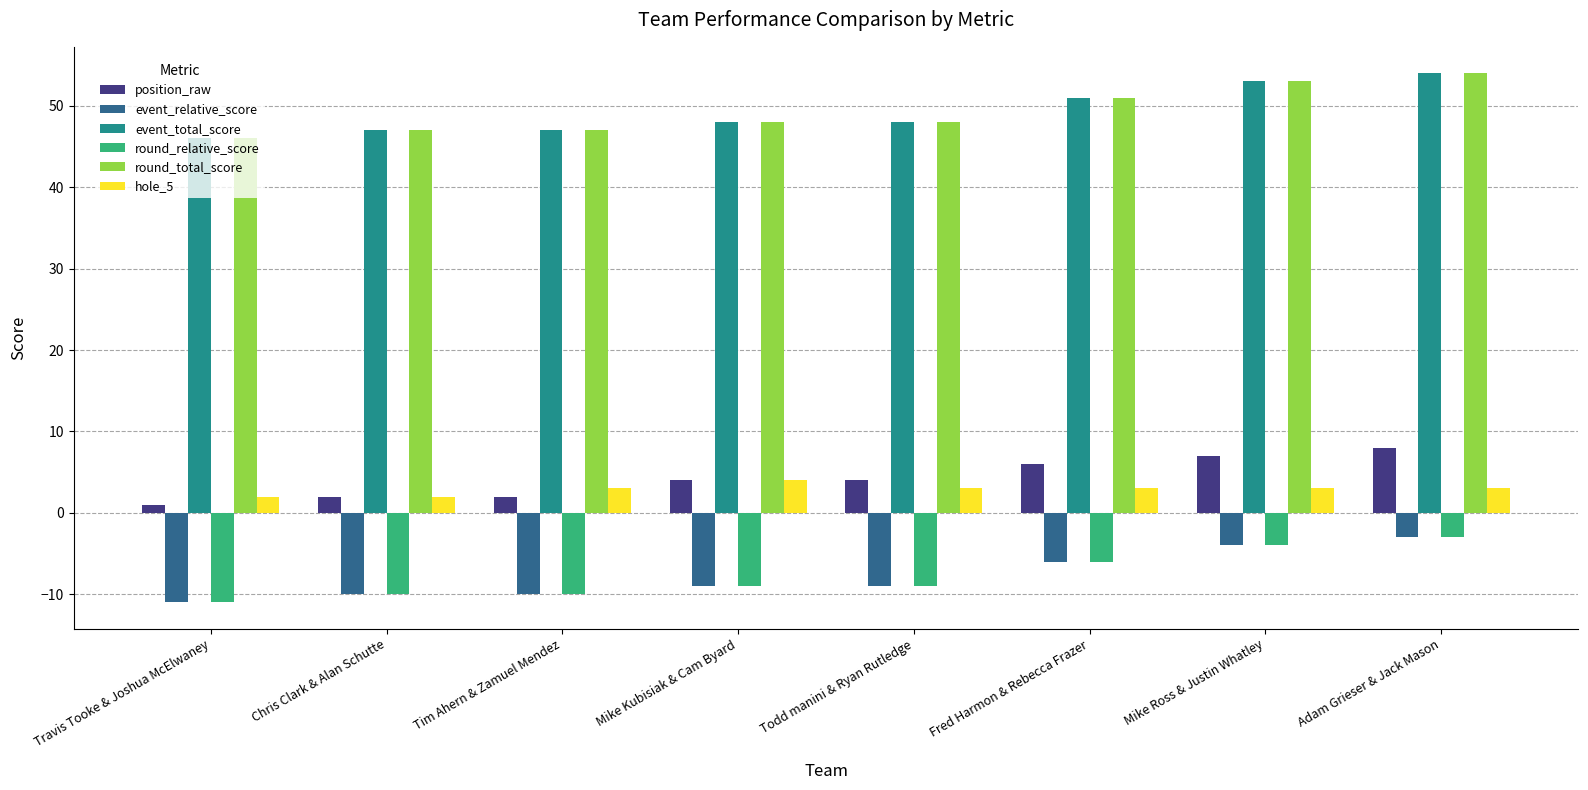

At which category is the sum across all series the highest?

Adam Grieser & Jack Mason